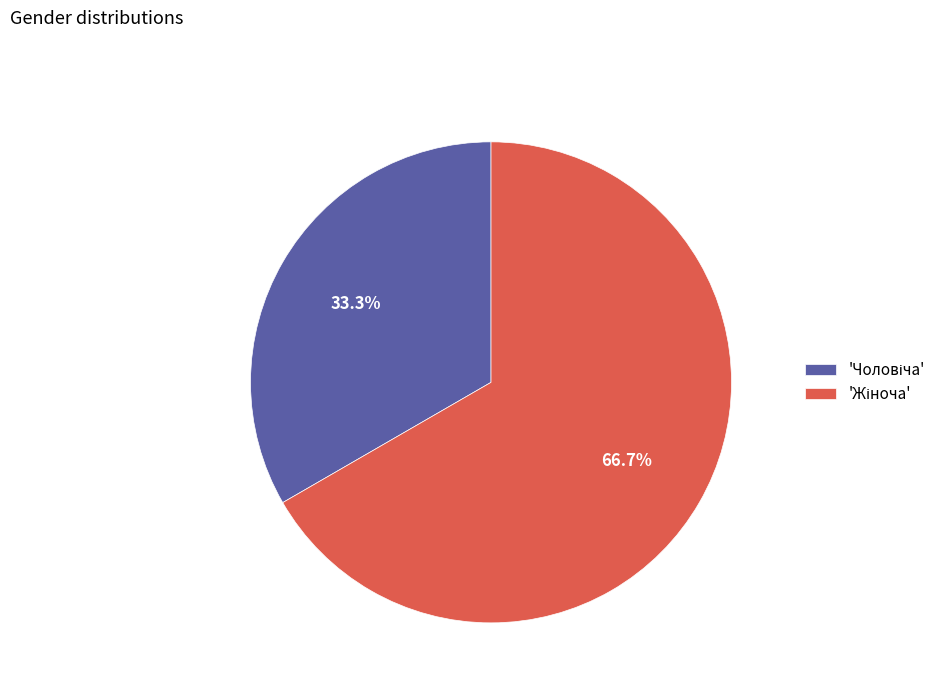

How many slices are in this pie chart?

2